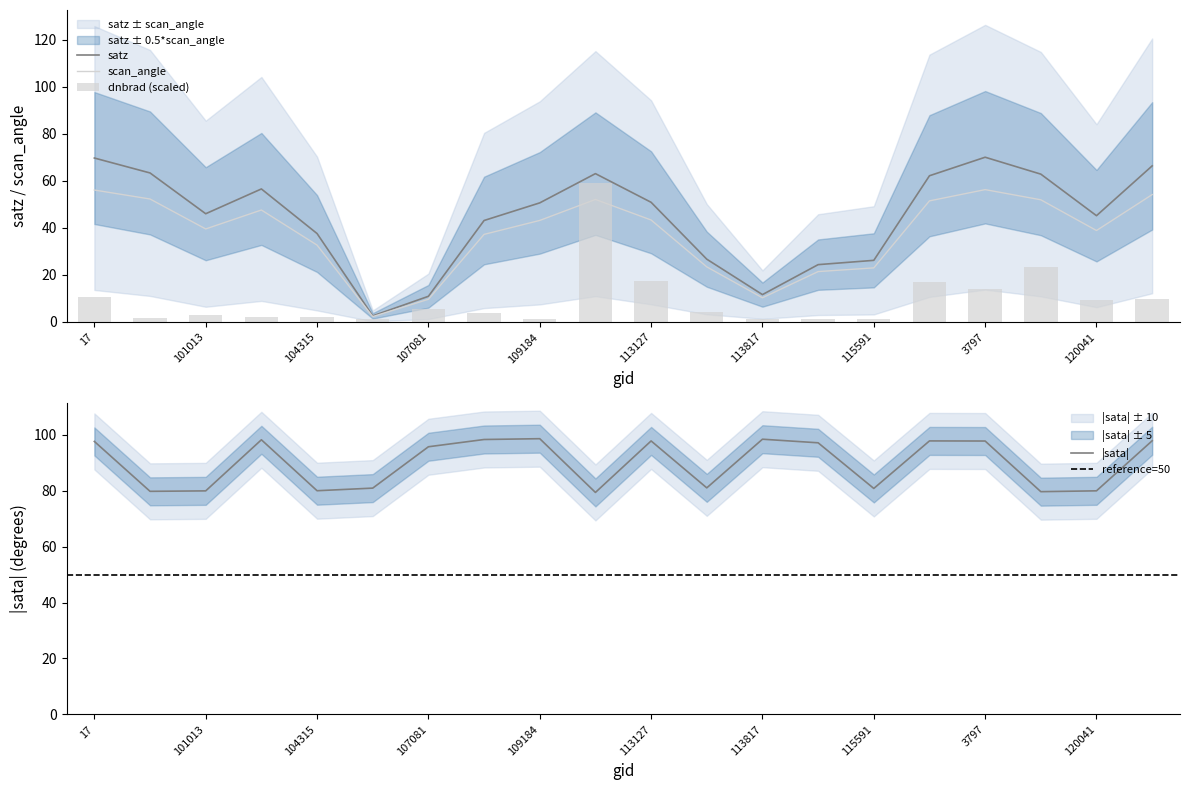

Between 100887 and 115113, which is larger?

100887